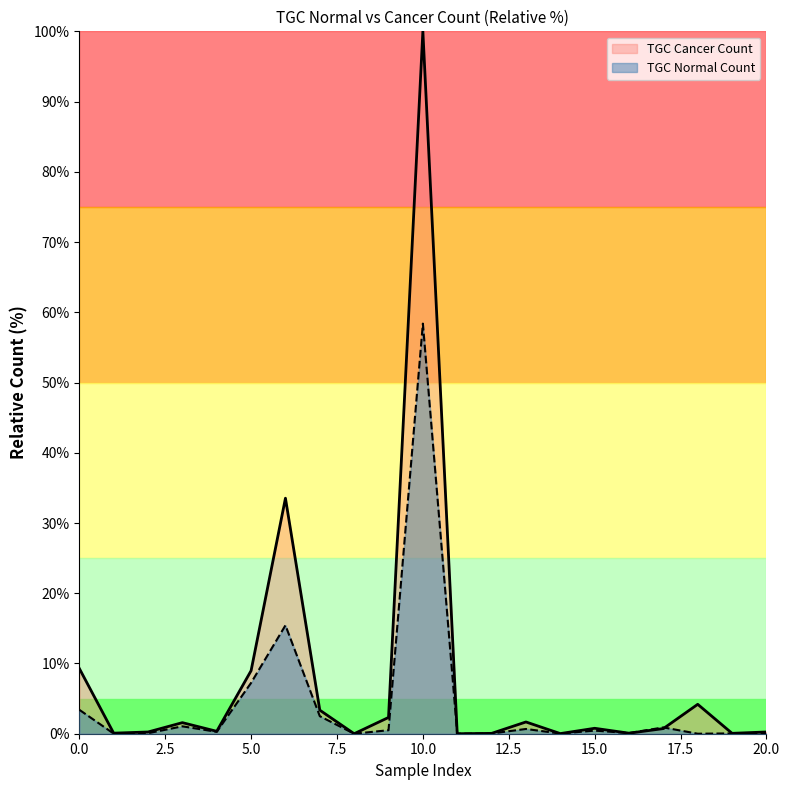

Read the TGC Cancer Count value at 20.0.

0.3